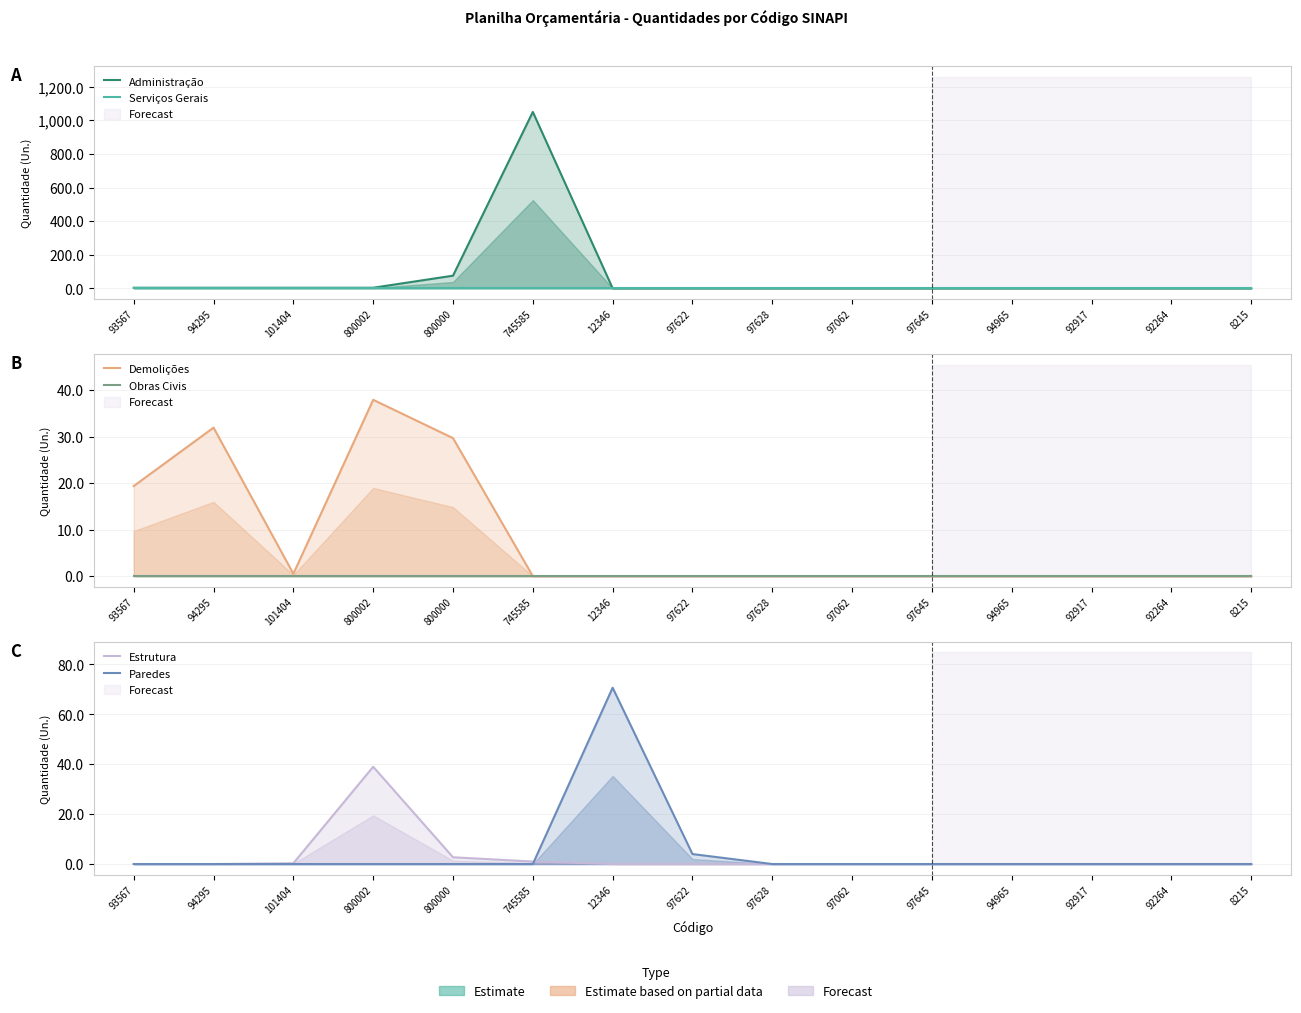

What position from the left is 94965?

12